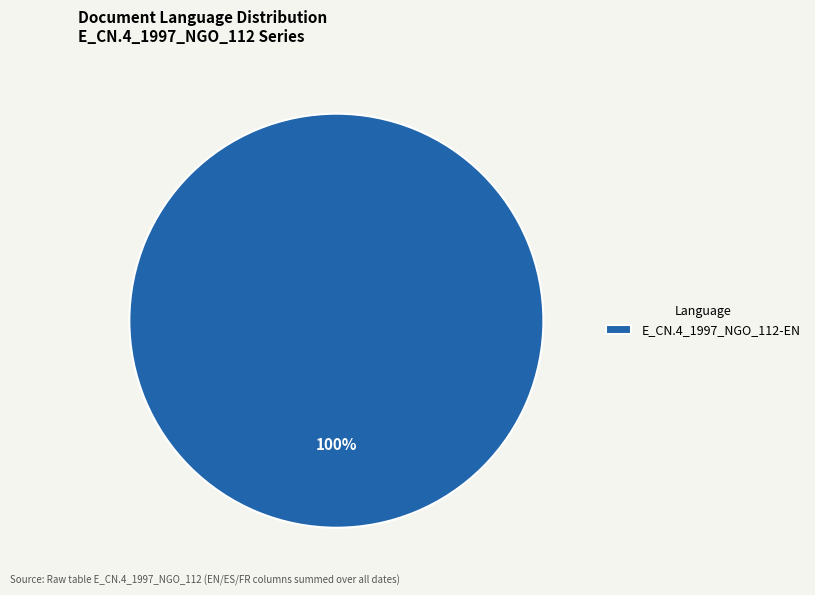

Is it true that E_CN.4_1997_NGO_112-EN is 100% of the pie?

True